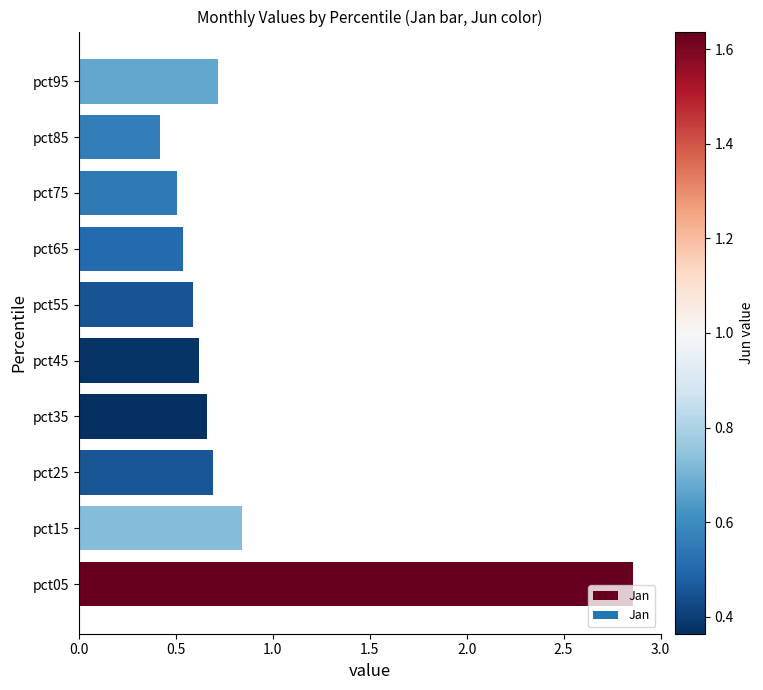

List the labels in order of value, smallest first.

pct85, pct75, pct65, pct55, pct45, pct35, pct25, pct95, pct15, pct05